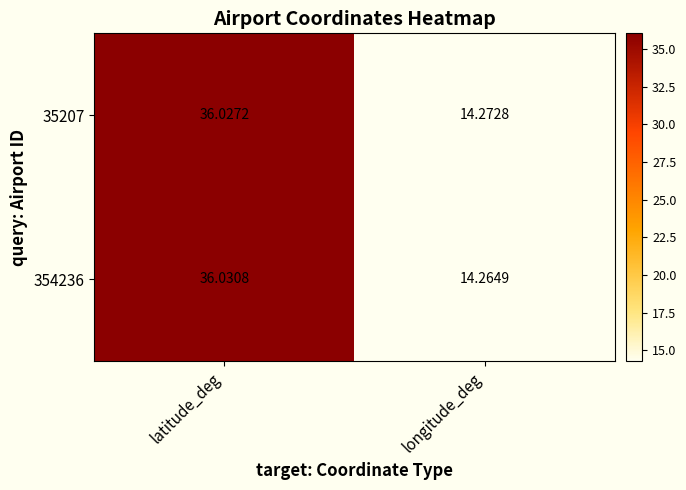

What is the greatest value displayed?

36.0